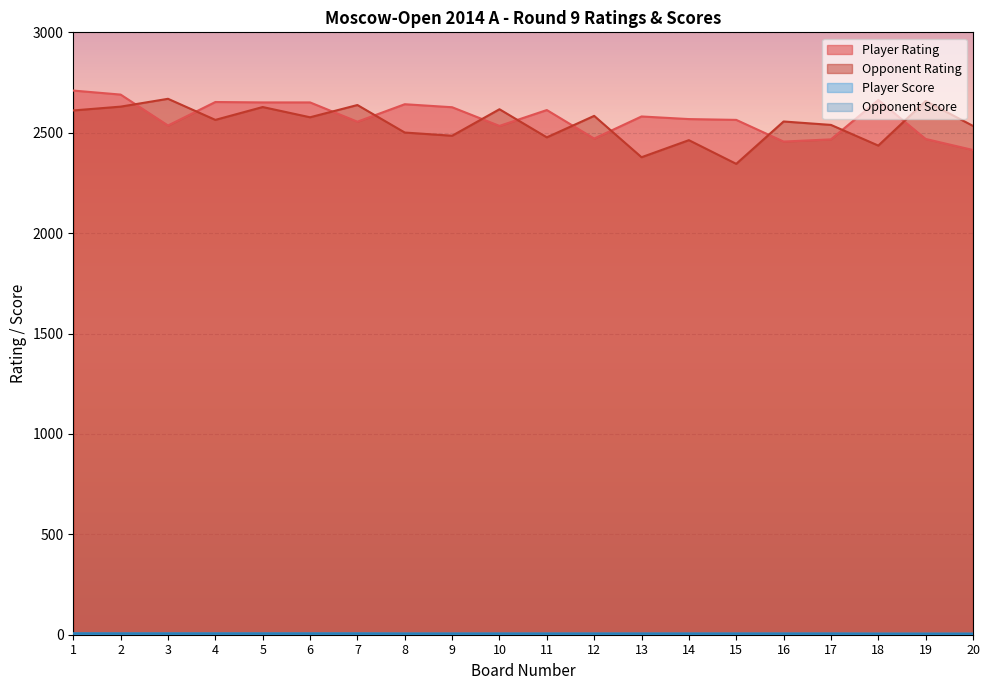

Is it true that Player Rating equals 2710.0 at 1?

True